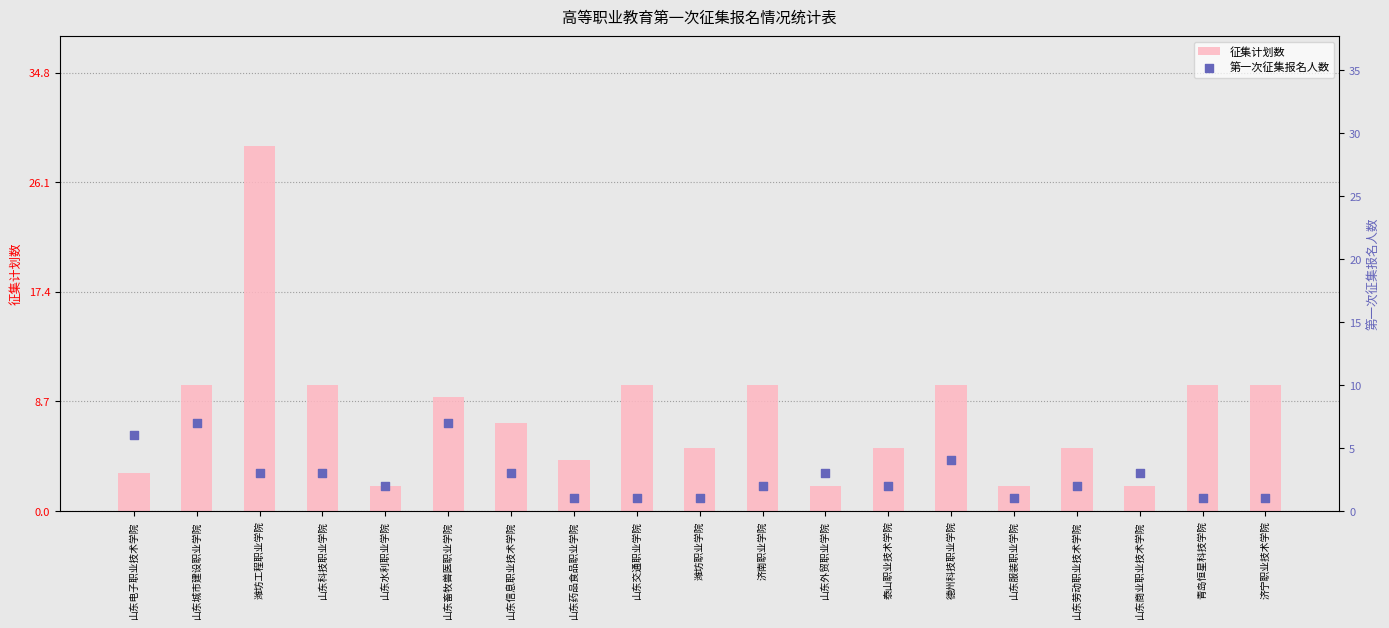

Which series reaches the minimum Y coordinate?

第一次征集报名人数